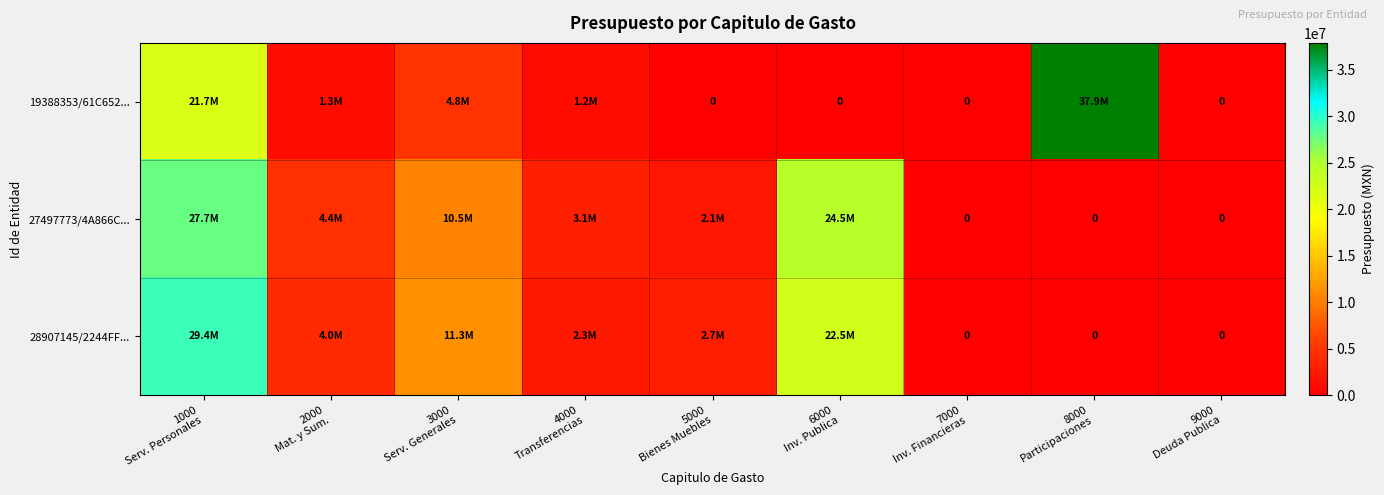

Which category has the highest value across all series?

8000
Participaciones